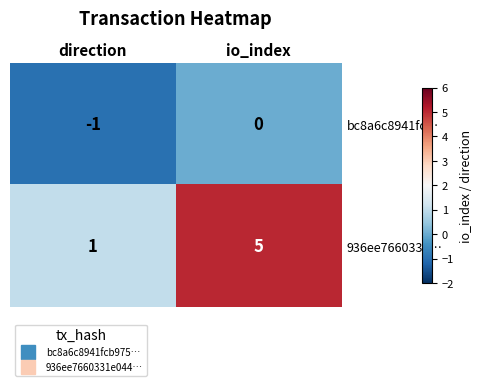

Rank the series by their average value, from highest to lowest.

936ee7660331…, bc8a6c8941fc…